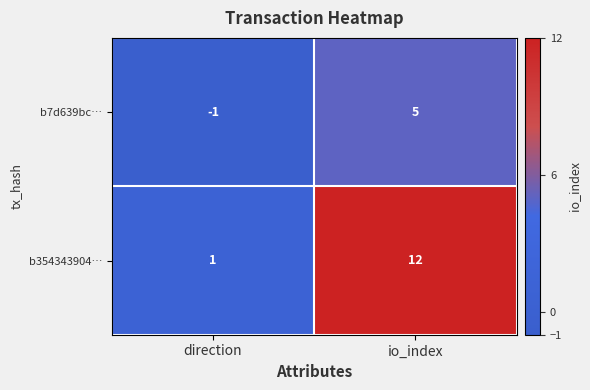

The value of b7d639bc… at io_index is 5. True or false?

True